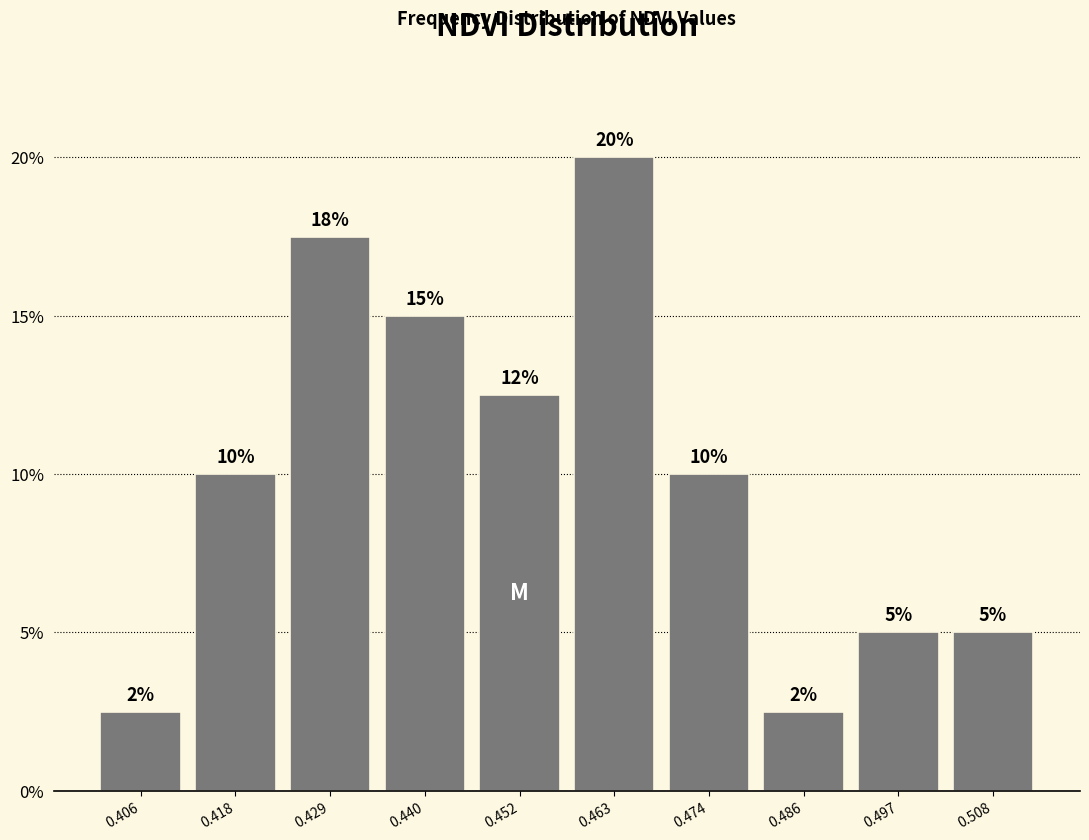

Which range on the x-axis has the tallest bar?

0.458 to 0.468